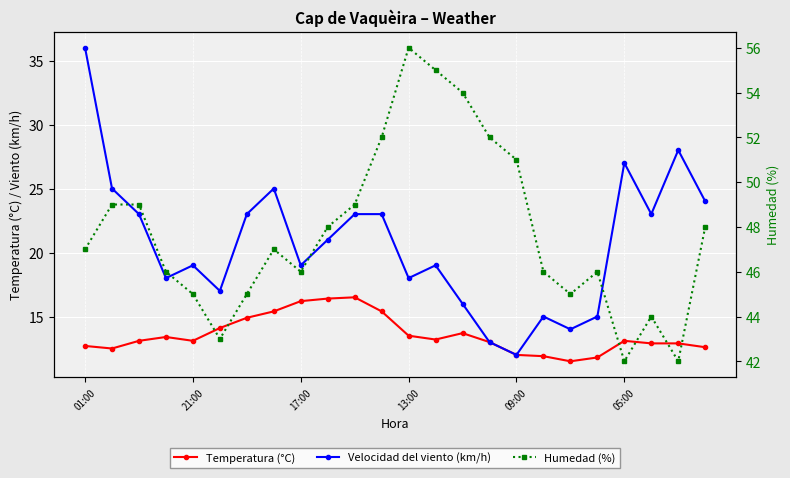

What position from the left is 6?

7